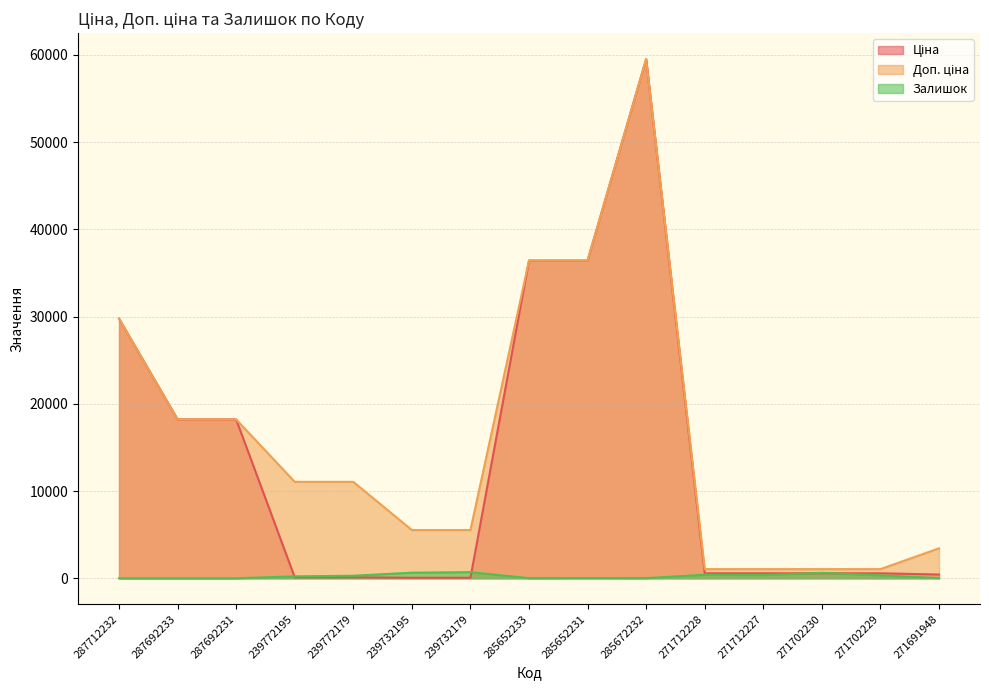

At which category does Залишок reach its first local peak?

239732179